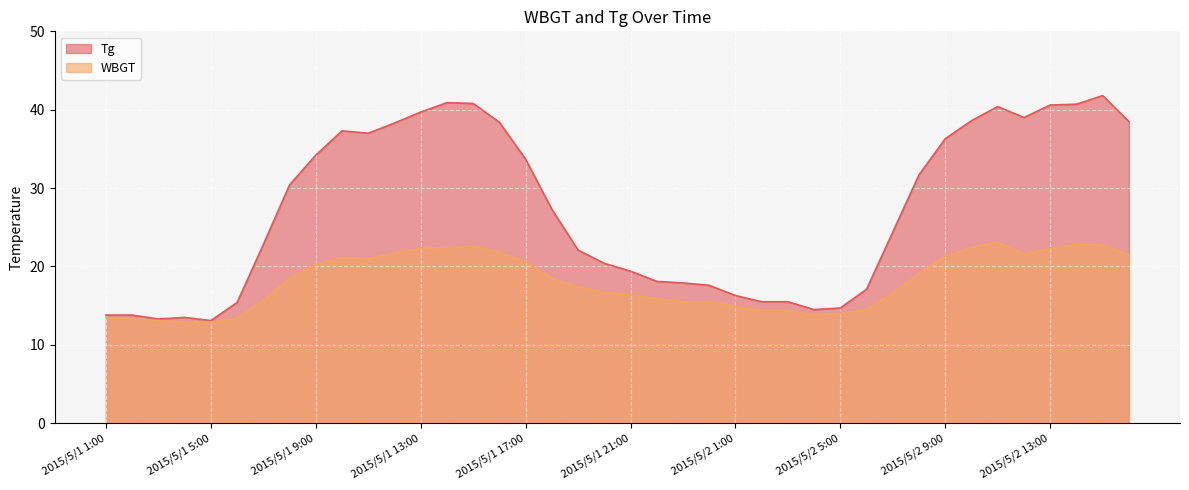

Reading left to right, extract all data points from this chart.

WBGT: 2015/5/1 1:00=13.5	2015/5/1 2:00=13.3	2015/5/1 3:00=13.1	2015/5/1 4:00=12.9	2015/5/1 5:00=12.9	2015/5/1 6:00=13.4	2015/5/1 7:00=15.7	2015/5/1 8:00=18.5	2015/5/1 9:00=20.3	2015/5/1 10:00=21.1	2015/5/1 11:00=21.0	2015/5/1 12:00=21.7	2015/5/1 13:00=22.3	2015/5/1 14:00=22.4	2015/5/1 15:00=22.6	2015/5/1 16:00=21.8	2015/5/1 17:00=20.6	2015/5/1 18:00=18.5	2015/5/1 19:00=17.4	2015/5/1 20:00=16.7	2015/5/1 21:00=16.4	2015/5/1 22:00=15.9	2015/5/1 23:00=15.5	2015/5/1 24:00=15.5	2015/5/2 1:00=14.9	2015/5/2 2:00=14.4	2015/5/2 3:00=14.4	2015/5/2 4:00=13.8	2015/5/2 5:00=14.0	2015/5/2 6:00=14.5	2015/5/2 7:00=16.6	2015/5/2 8:00=19.1	2015/5/2 9:00=21.3	2015/5/2 10:00=22.4	2015/5/2 11:00=23.1	2015/5/2 12:00=21.6	2015/5/2 13:00=22.3	2015/5/2 14:00=22.8	2015/5/2 15:00=22.7	2015/5/2 16:00=21.5
Tg: 2015/5/1 1:00=13.8	2015/5/1 2:00=13.8	2015/5/1 3:00=13.3	2015/5/1 4:00=13.5	2015/5/1 5:00=13.1	2015/5/1 6:00=15.4	2015/5/1 7:00=22.8	2015/5/1 8:00=30.4	2015/5/1 9:00=34.2	2015/5/1 10:00=37.3	2015/5/1 11:00=37.0	2015/5/1 12:00=38.3	2015/5/1 13:00=39.7	2015/5/1 14:00=40.9	2015/5/1 15:00=40.8	2015/5/1 16:00=38.4	2015/5/1 17:00=33.7	2015/5/1 18:00=27.3	2015/5/1 19:00=22.1	2015/5/1 20:00=20.4	2015/5/1 21:00=19.4	2015/5/1 22:00=18.1	2015/5/1 23:00=17.9	2015/5/1 24:00=17.6	2015/5/2 1:00=16.3	2015/5/2 2:00=15.5	2015/5/2 3:00=15.5	2015/5/2 4:00=14.5	2015/5/2 5:00=14.7	2015/5/2 6:00=17.1	2015/5/2 7:00=24.4	2015/5/2 8:00=31.7	2015/5/2 9:00=36.3	2015/5/2 10:00=38.6	2015/5/2 11:00=40.4	2015/5/2 12:00=39.0	2015/5/2 13:00=40.6	2015/5/2 14:00=40.7	2015/5/2 15:00=41.8	2015/5/2 16:00=38.5